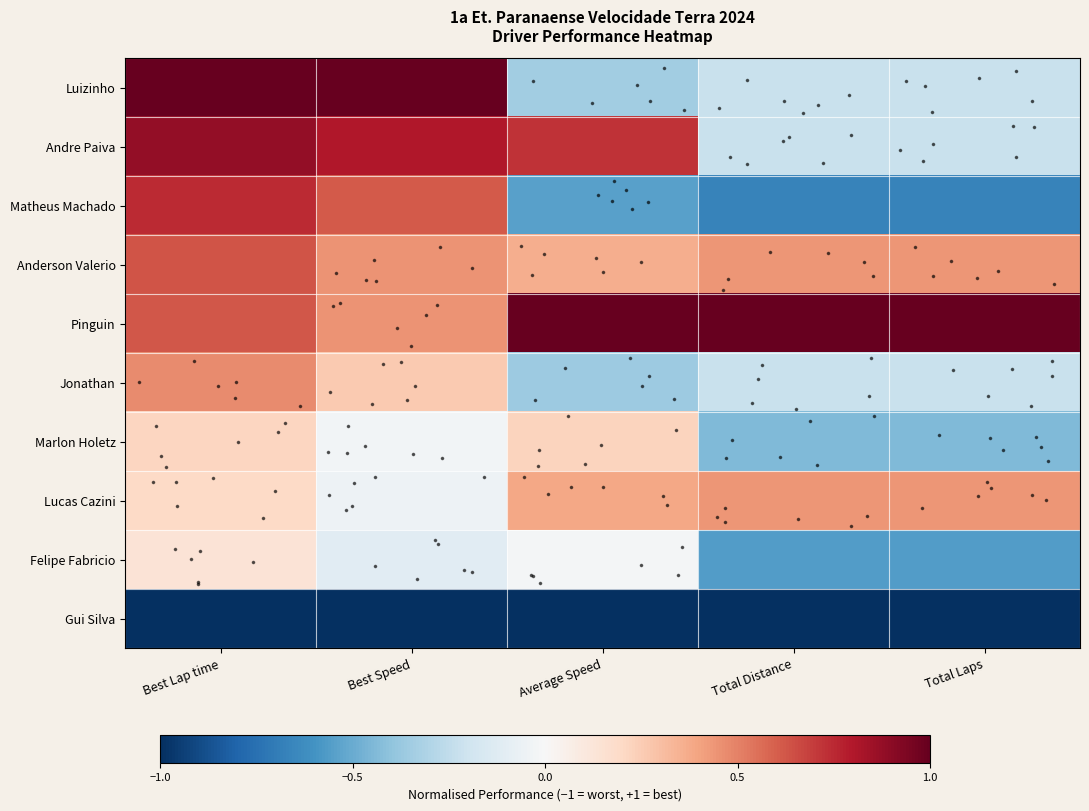

Which category has the highest value across all series?

Best Lap time